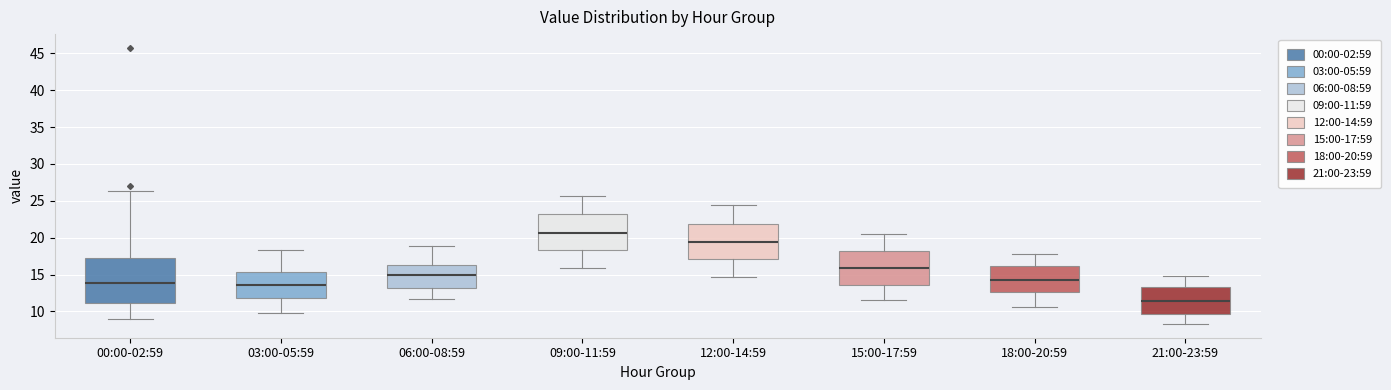

Where does the upper whisker of the box for 03:00-05:59 end on the y-axis? The values are not printed on the chart, so give them approximately, as read against the axis.

18.5